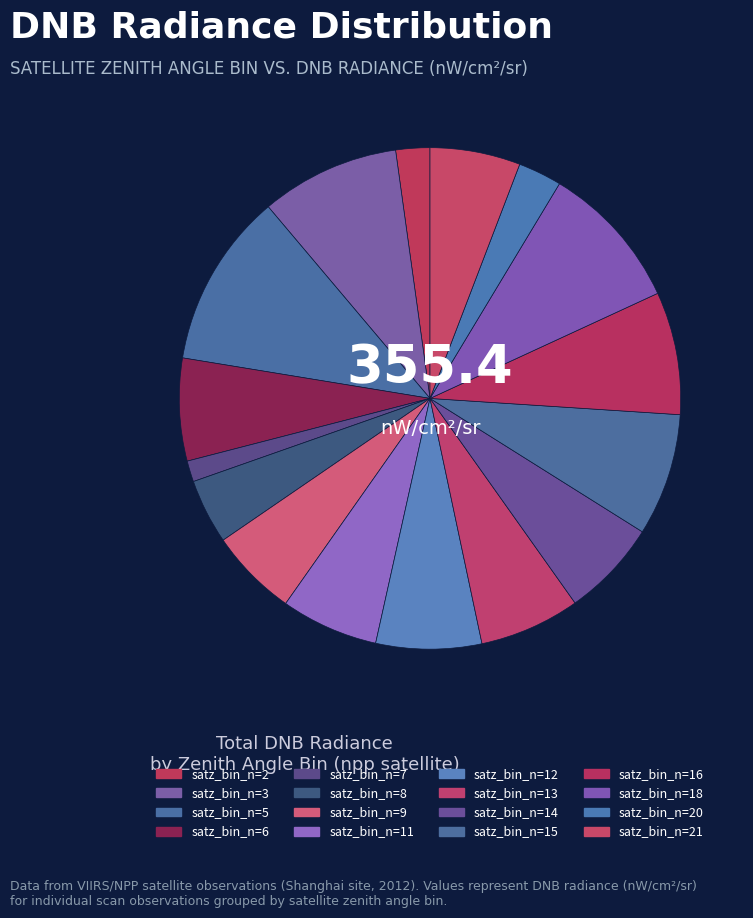

Does satz_bin_n=21 account for over 50% of the chart?

No